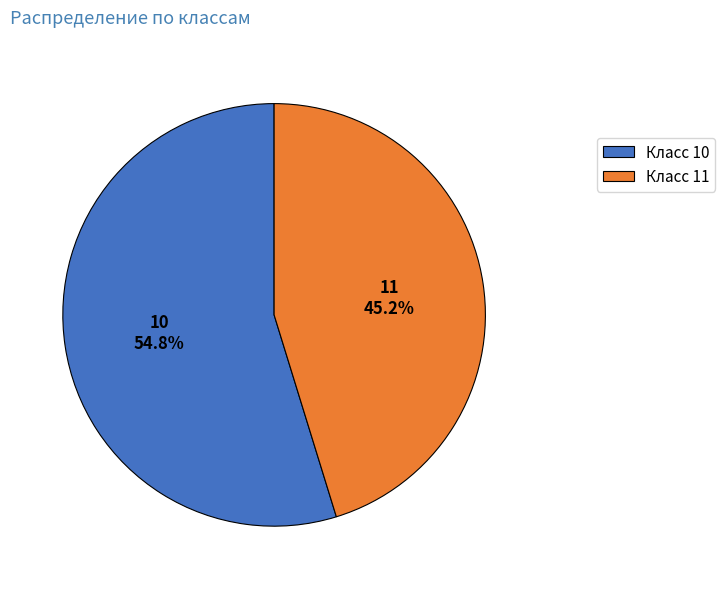

Combined, what portion of the pie is Класс 11 and Класс 10?

100.0%